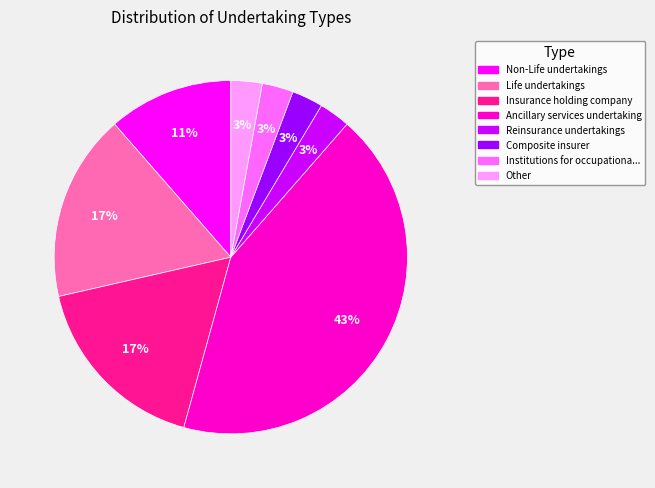

Approximately how many times larger is the value at Composite insurer compared to Institutions for occupationa...?

1.0